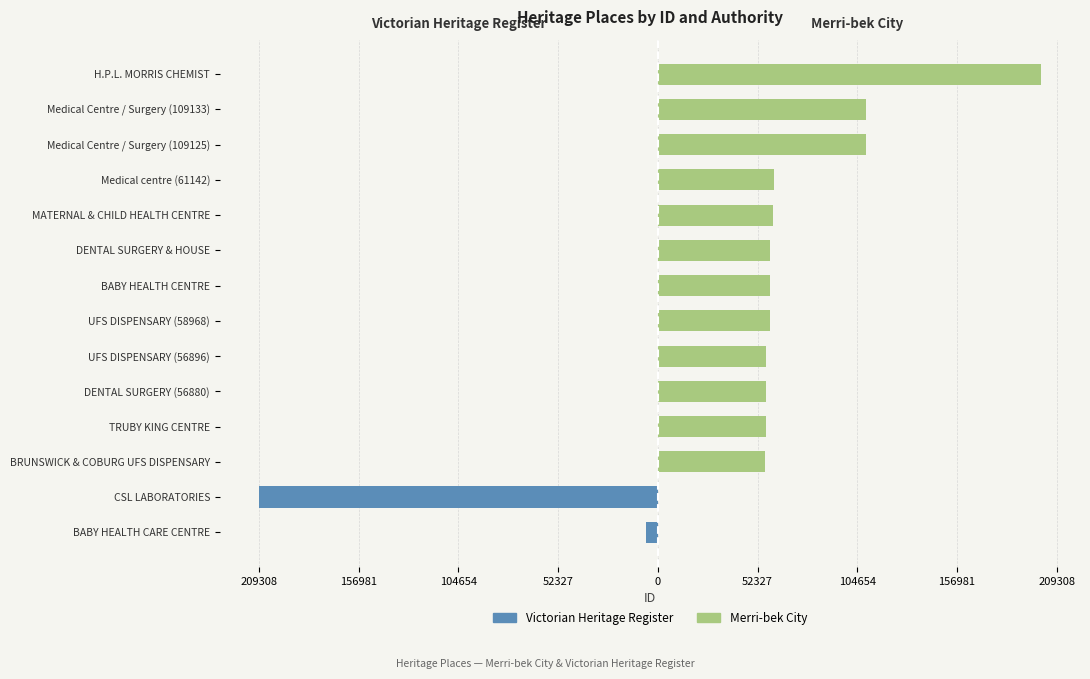

Which series has the widest spread of values?

Victorian Heritage Register